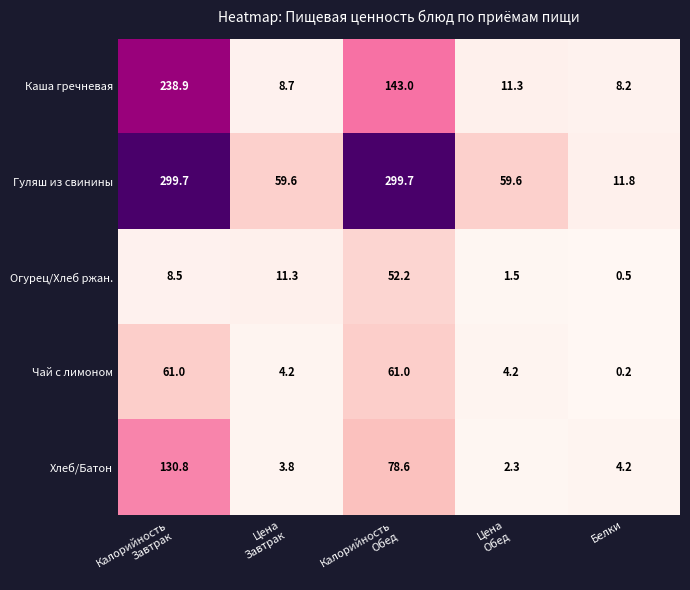

What is the minimum value for Огурец/Хлеб ржан.?

0.5